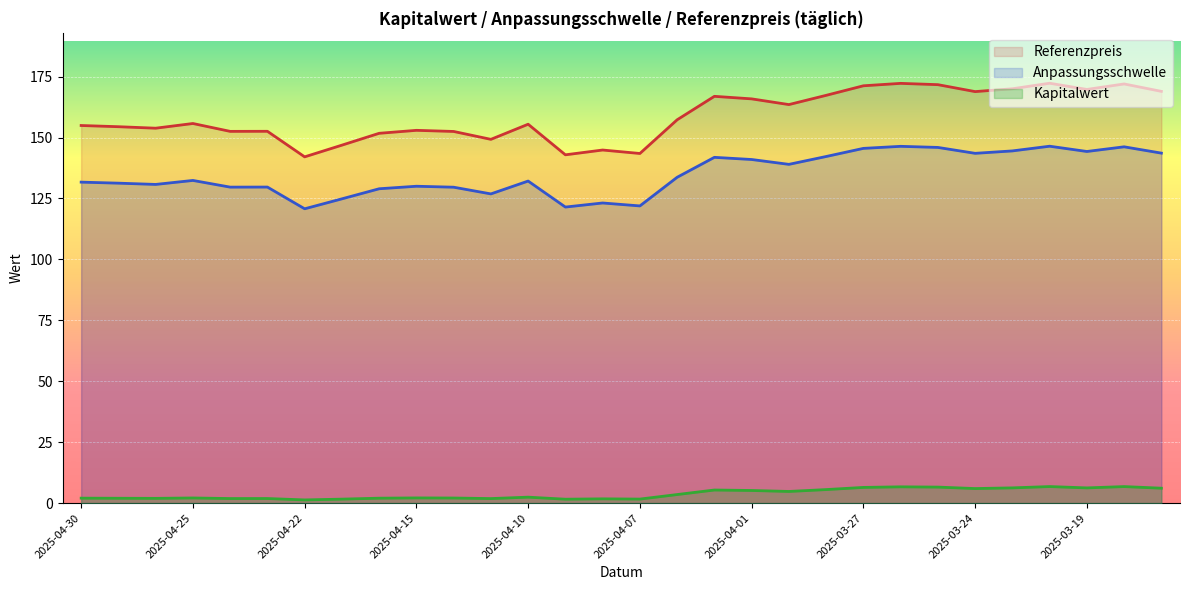

True or false: Kapitalwert and Referenzpreis intersect in this chart.

False